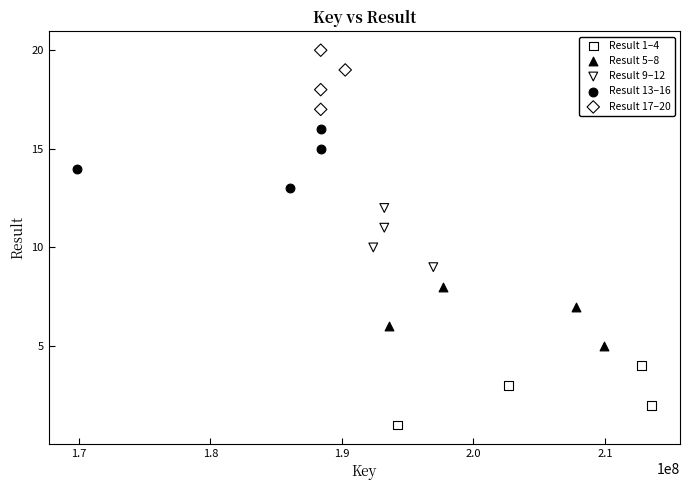

Which series reaches the maximum Y coordinate?

Result 17–20